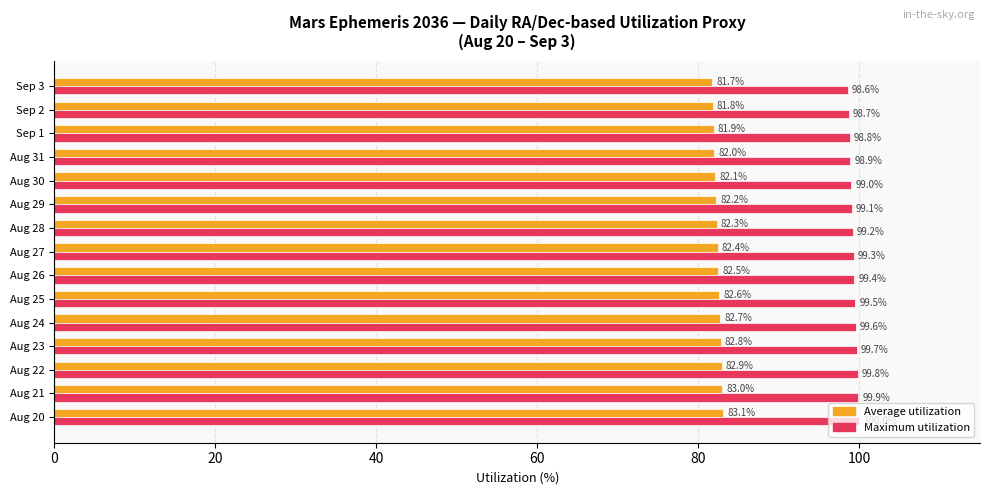

What is the spread (max minus min) of values at Aug 26?

16.9